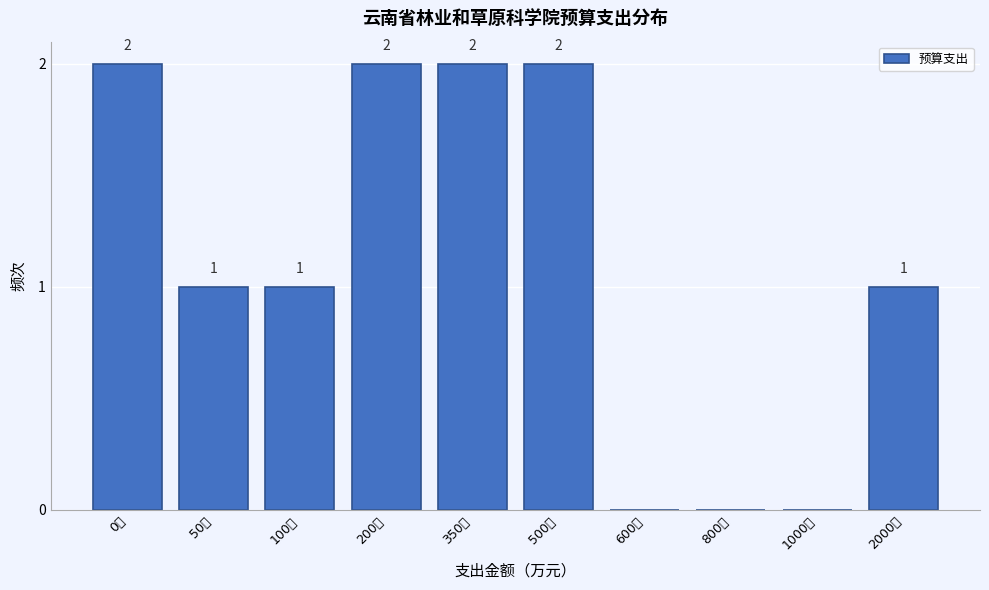

Reading left to right, extract all data points from this chart.

0万=2	50万=1	100万=1	200万=2	350万=2	500万=2	600万=0	800万=0	1000万=0	2000万=1